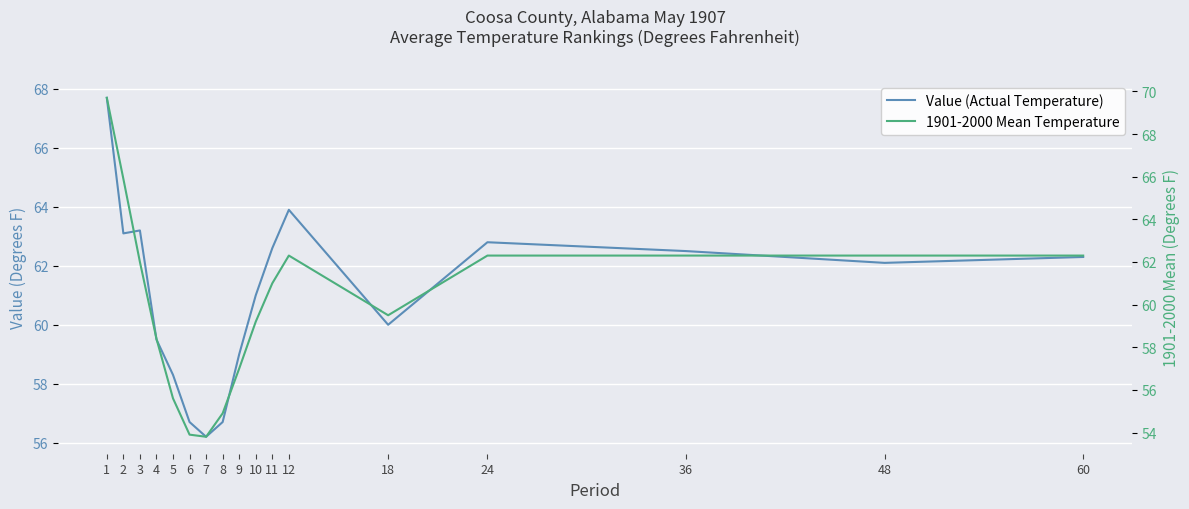

Between 8 and 24, which is larger?

24